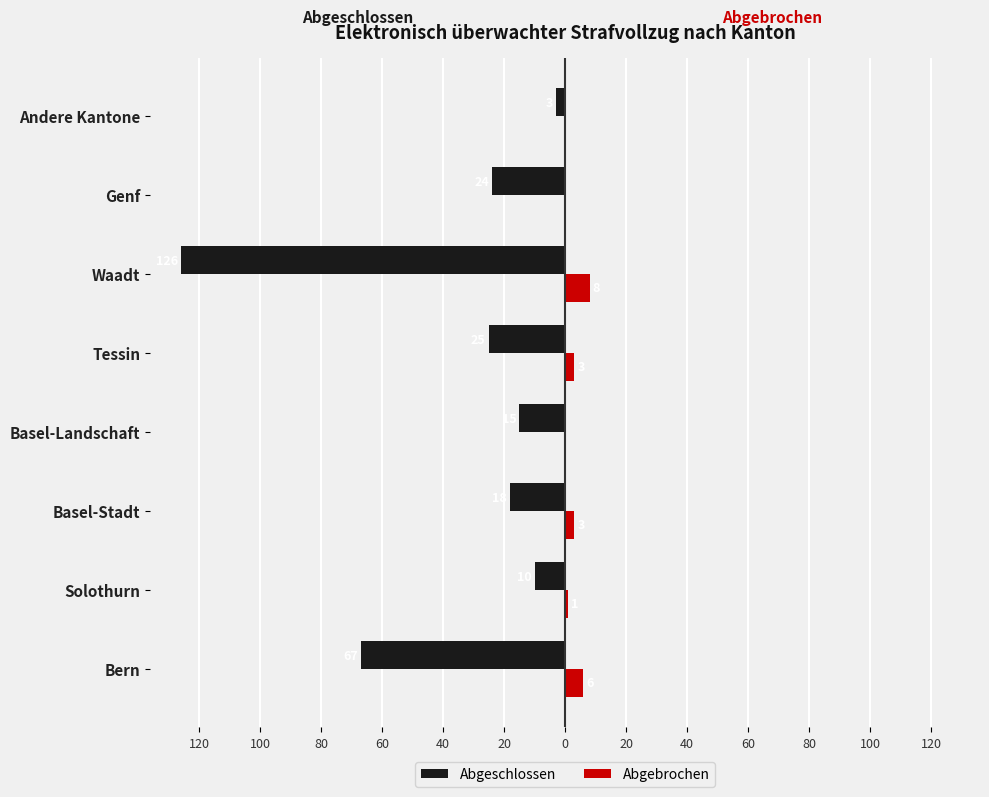

What are all the series names shown in the legend?

Abgeschlossen, Abgebrochen